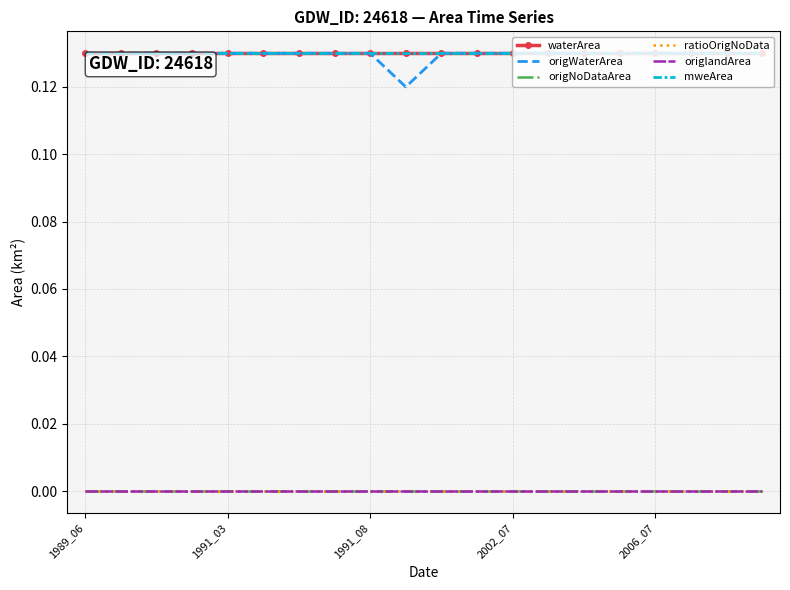

At how many categories does at least one series exceed 0?

20